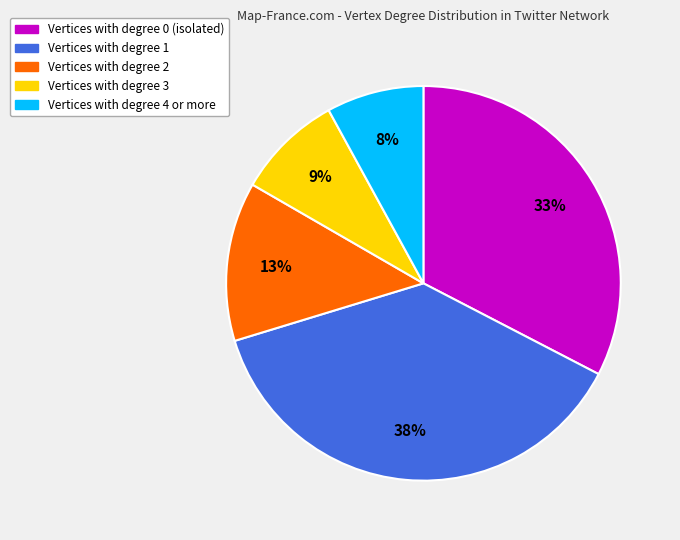

To the nearest percent, what is the average slice percentage?

20%